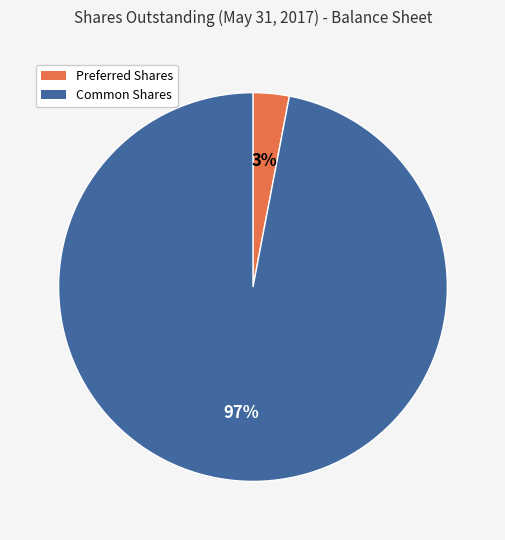

To the nearest percent, what percentage of the pie is Common Shares?

97%